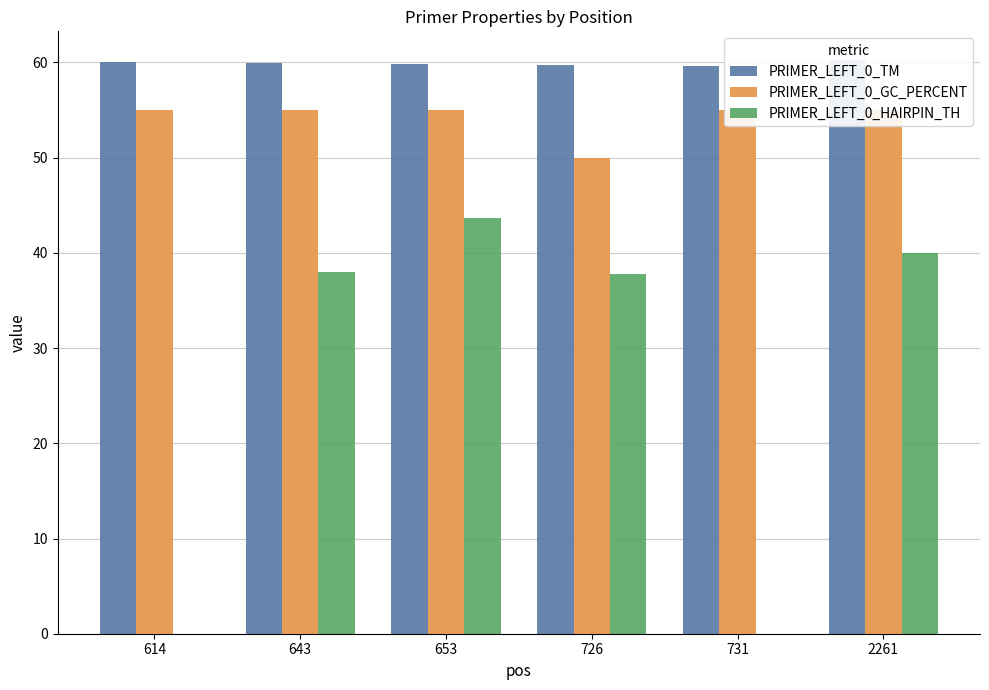

The value of PRIMER_LEFT_0_HAIRPIN_TH at 643 is 12.1. True or false?

False